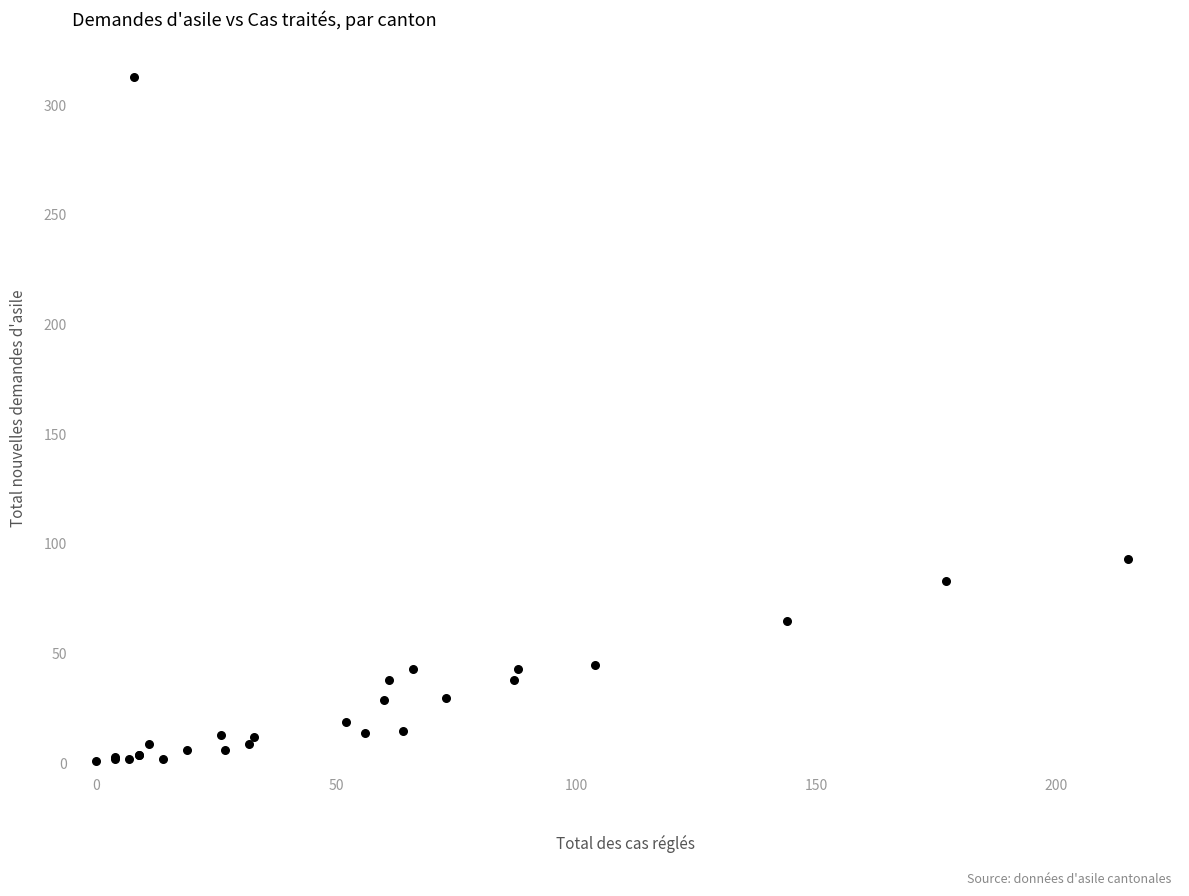

What Y value in the scatter plot is closest to 157?

93